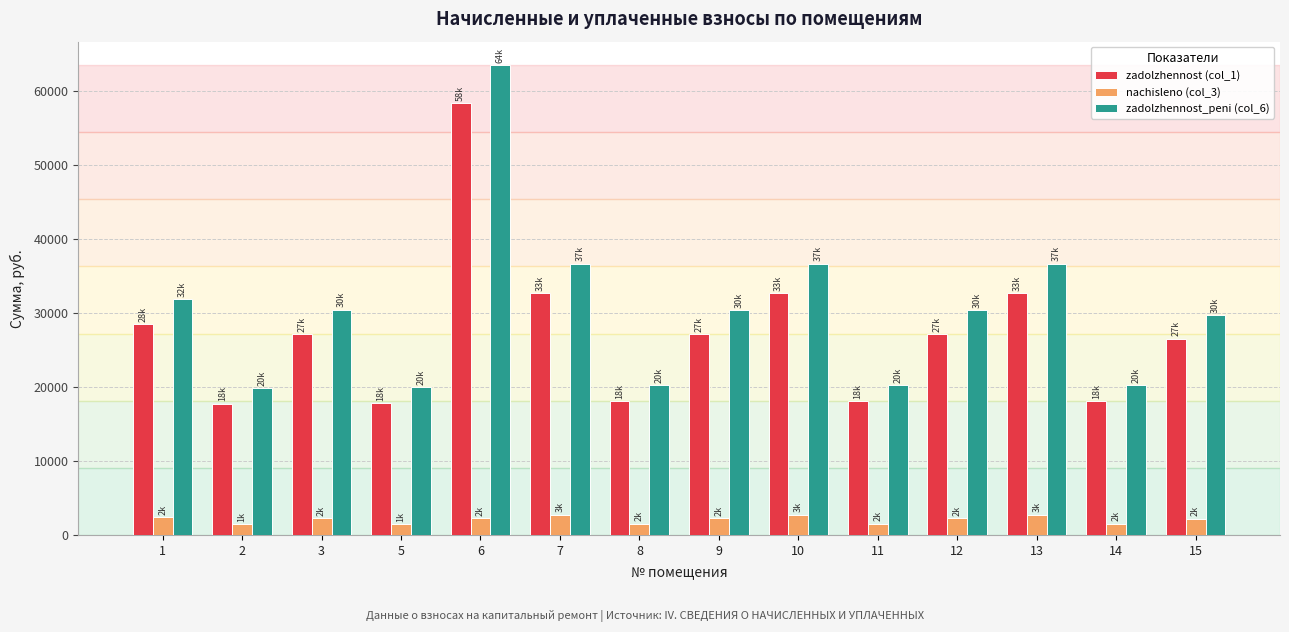

What is the average value of the zadolzhennost_peni (col_6) series?

30506.2